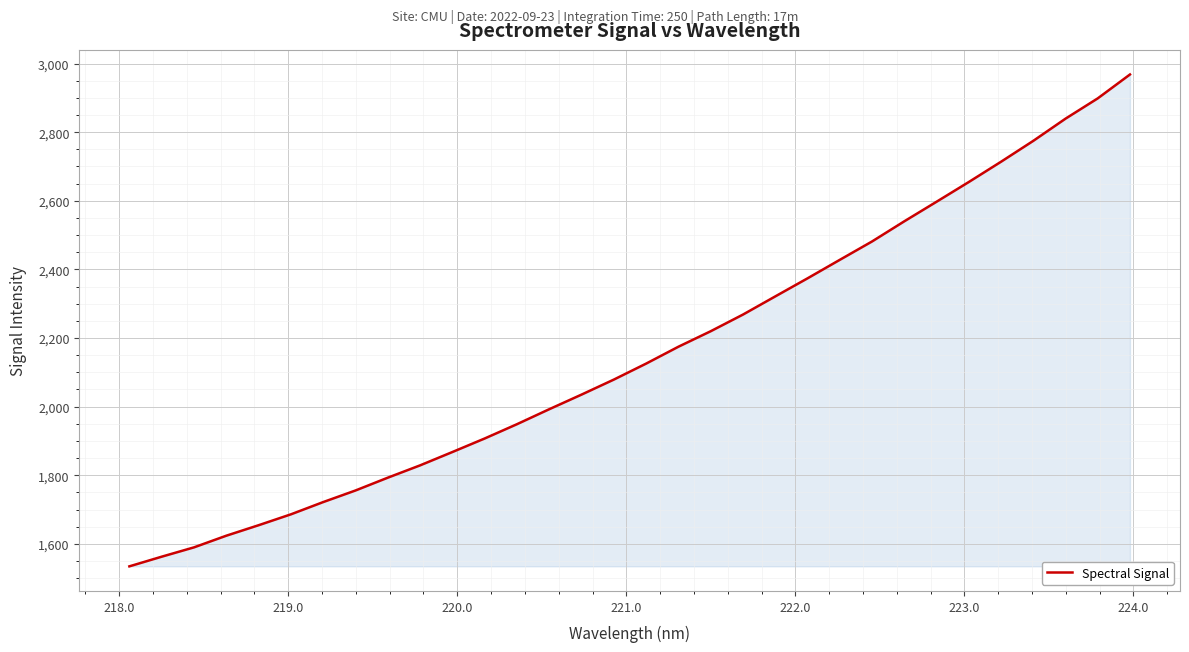

Does the chart display data point markers on the line(s)?

No